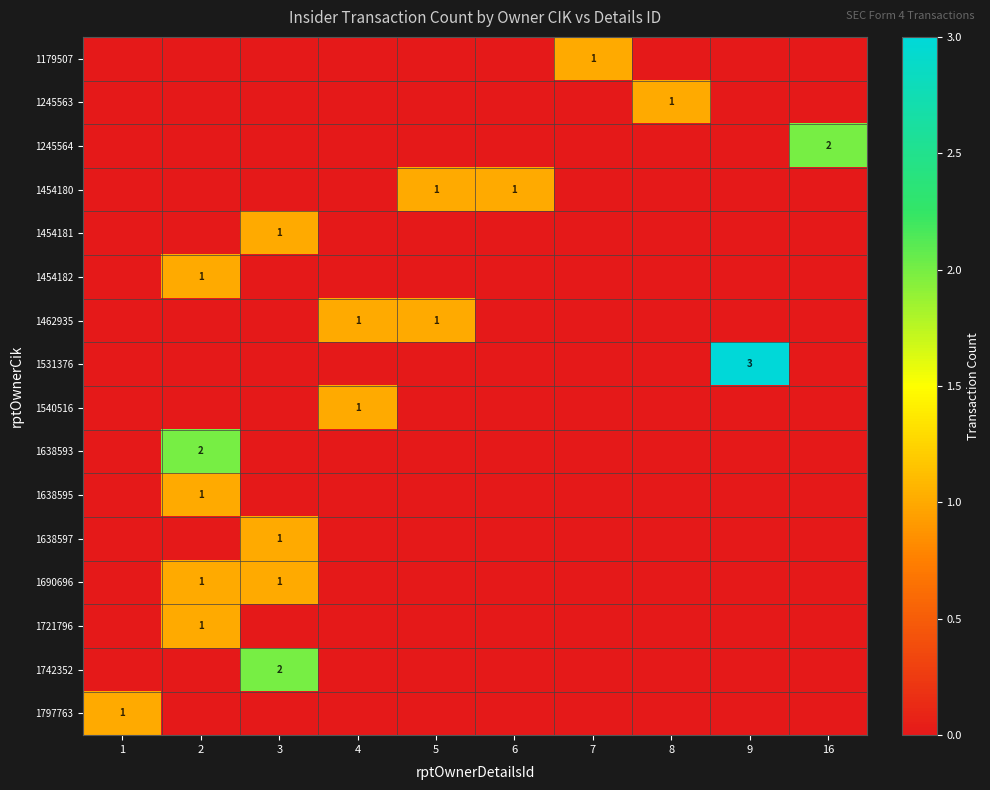

How many categories are shown in the chart?

10